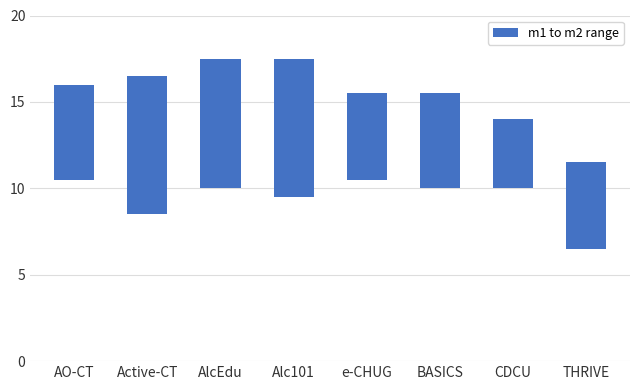

What is the value of the 4th bar from the left?

8.0